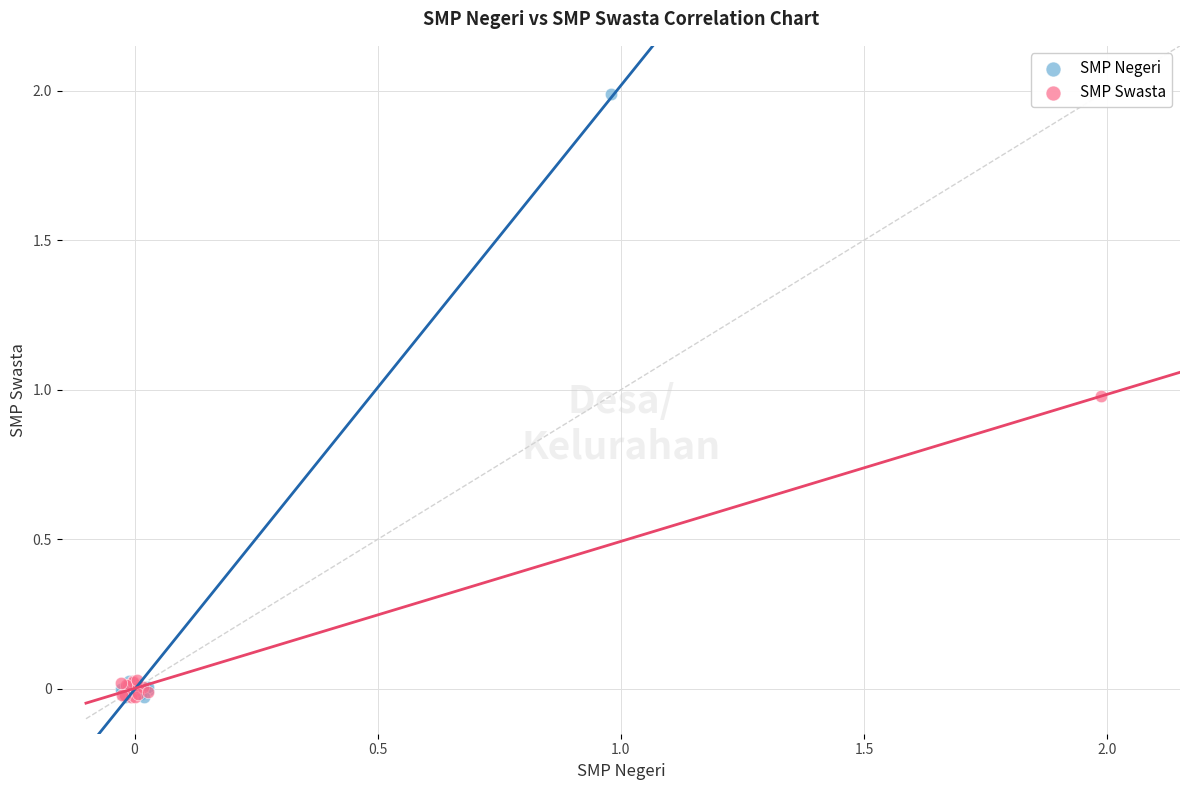

Which series has the largest Y range (max minus min)?

SMP Negeri